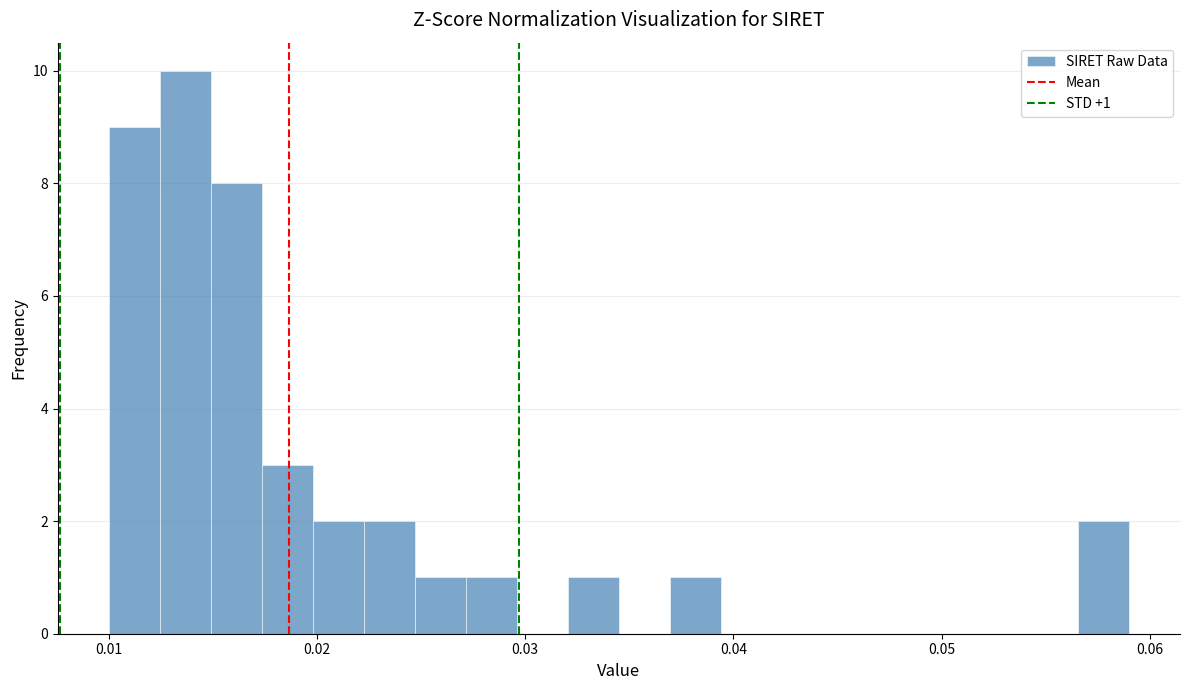

Around what value on the x-axis is the tallest bar? Give the approximate position of its centre, as read against the axis.

0.014